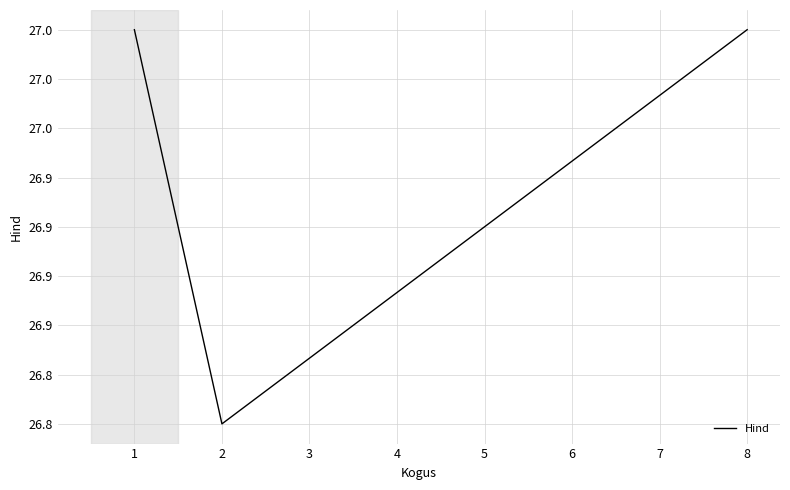

What is the minimum value shown in the chart?

26.8